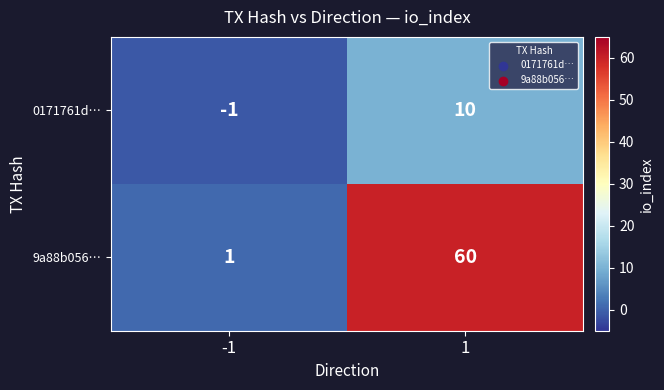

What is the sum of the 9a88b056… values at -1 and 1?

61